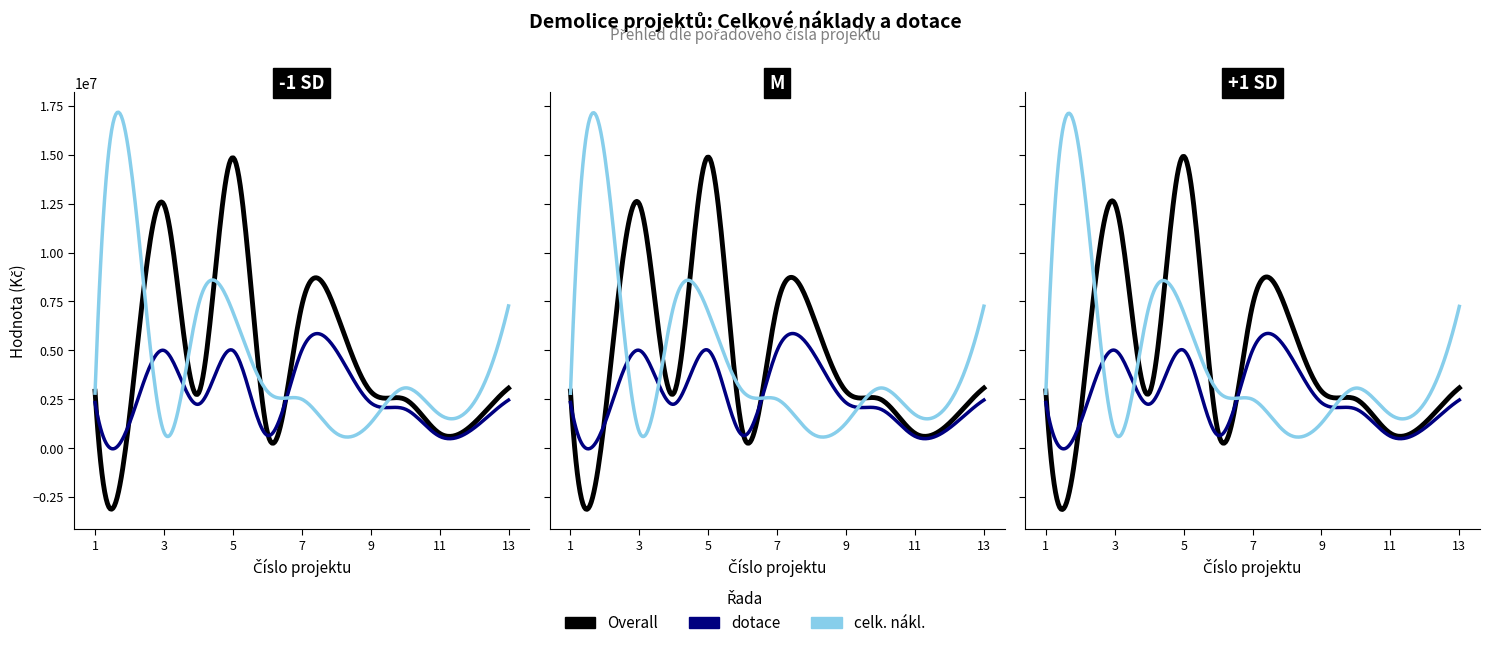

Is it true that celk_nakl equals 2629437 at 13?

False